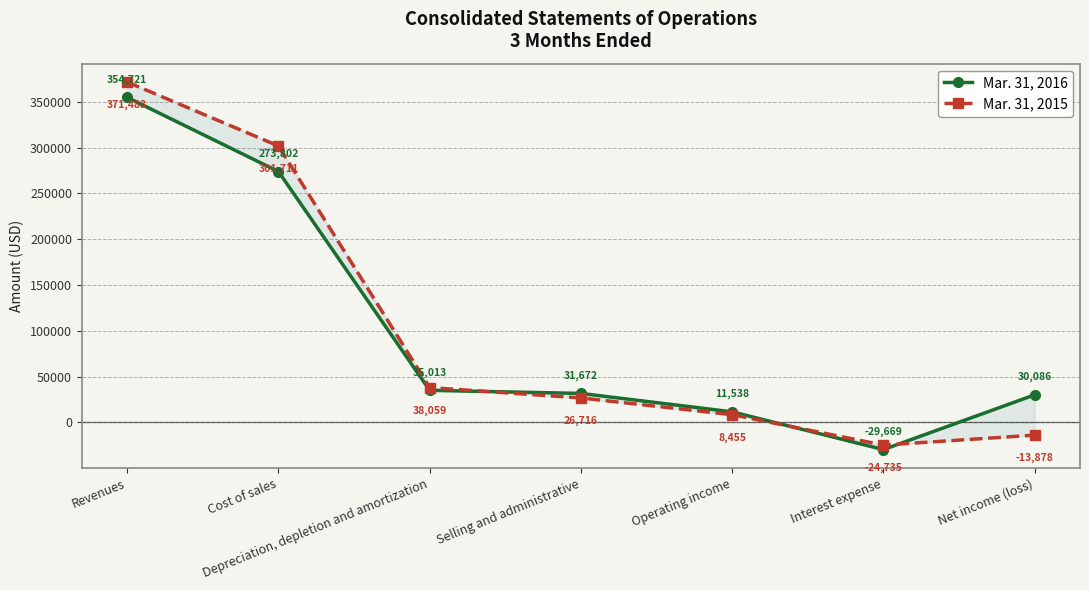

How many negative values does the Mar. 31, 2016 series have?

1